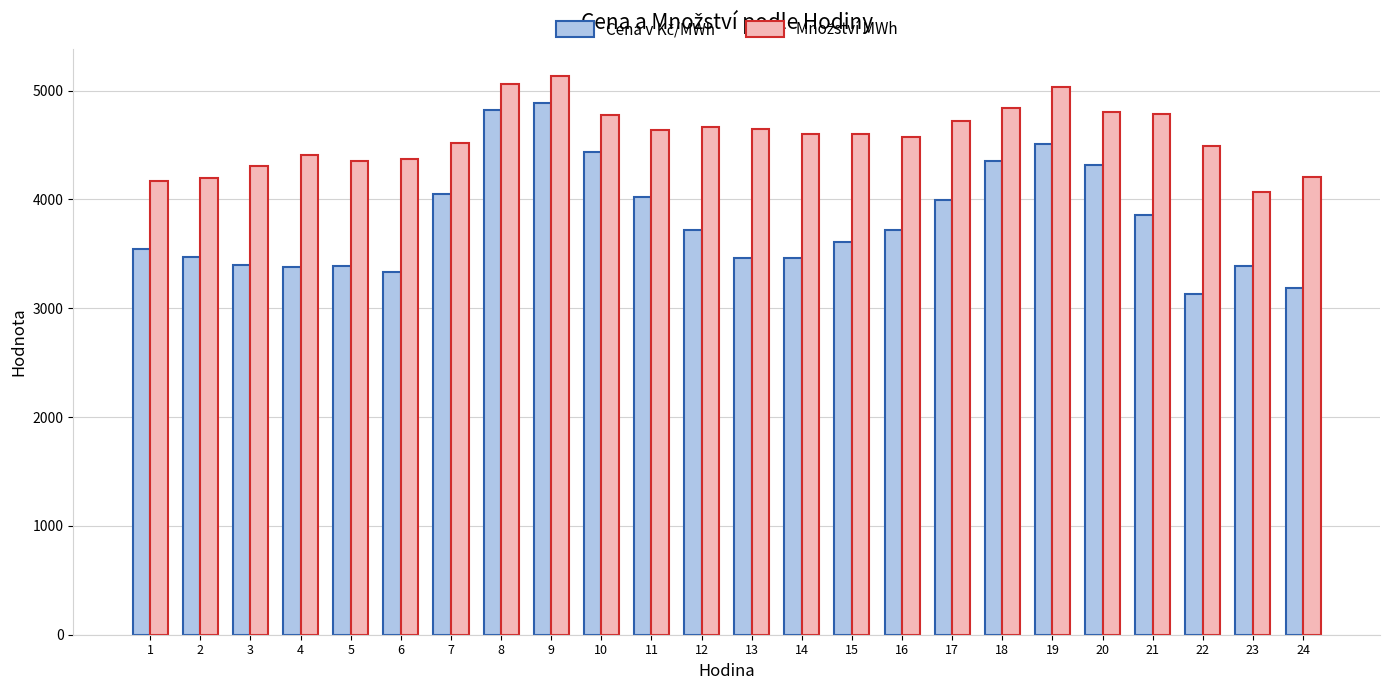

What is the total value across all series at 11?

8667.2